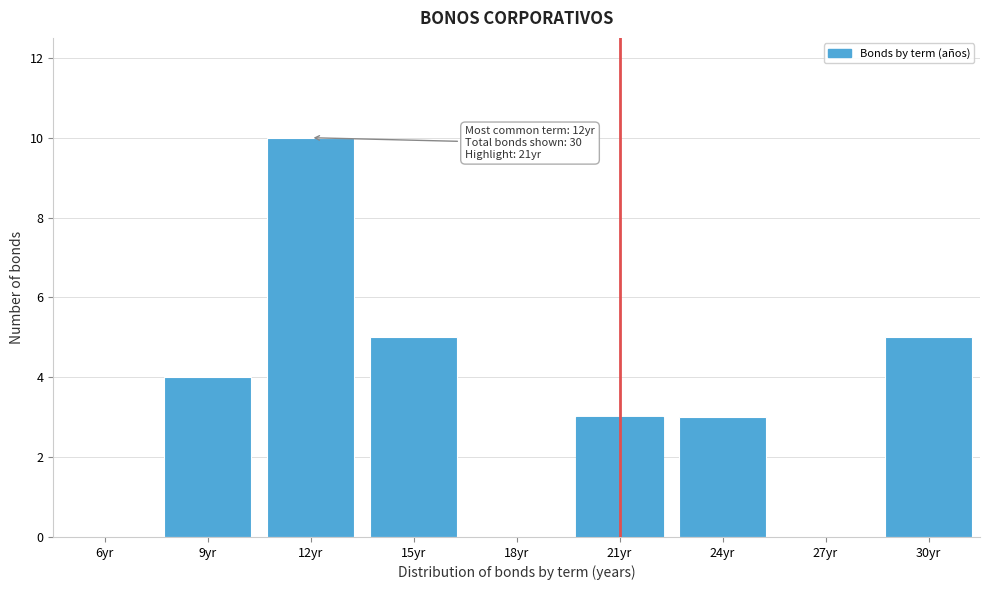

Read the value at 9yr.

4